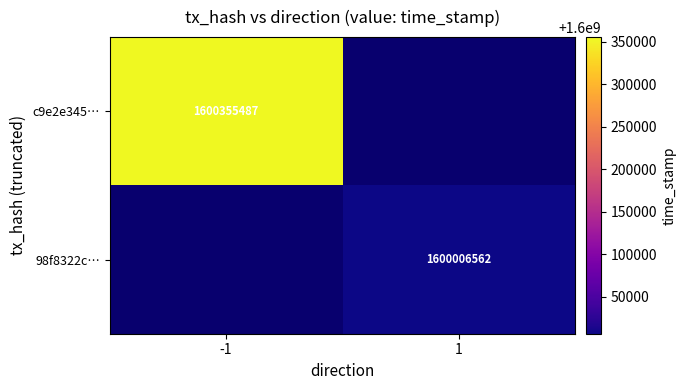

How many categories are shown in the chart?

2